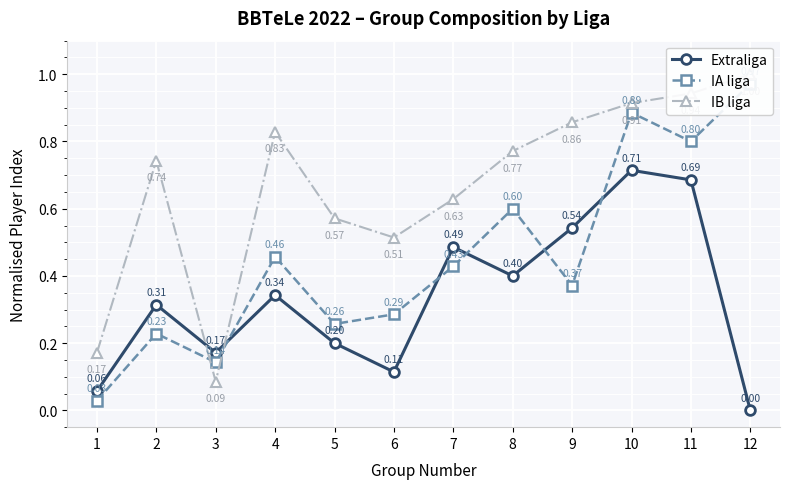

Where is the first local minimum for IA liga?

3